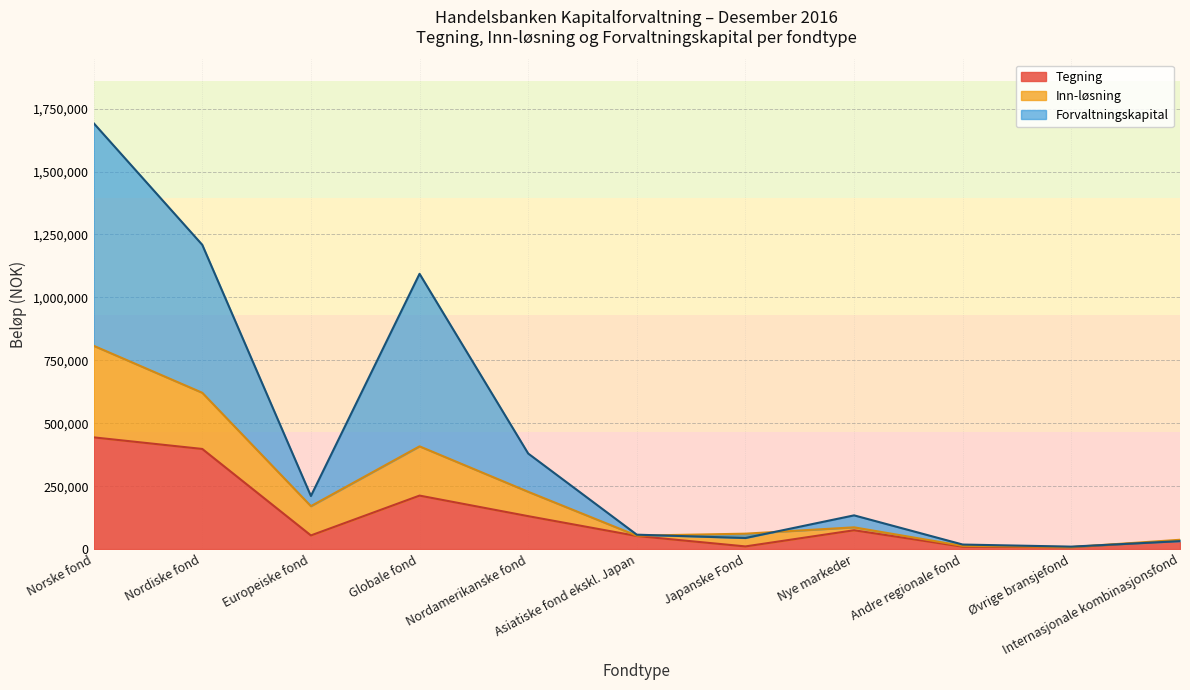

The Tegning series shows 74806 at Nye markeder. True or false?

True